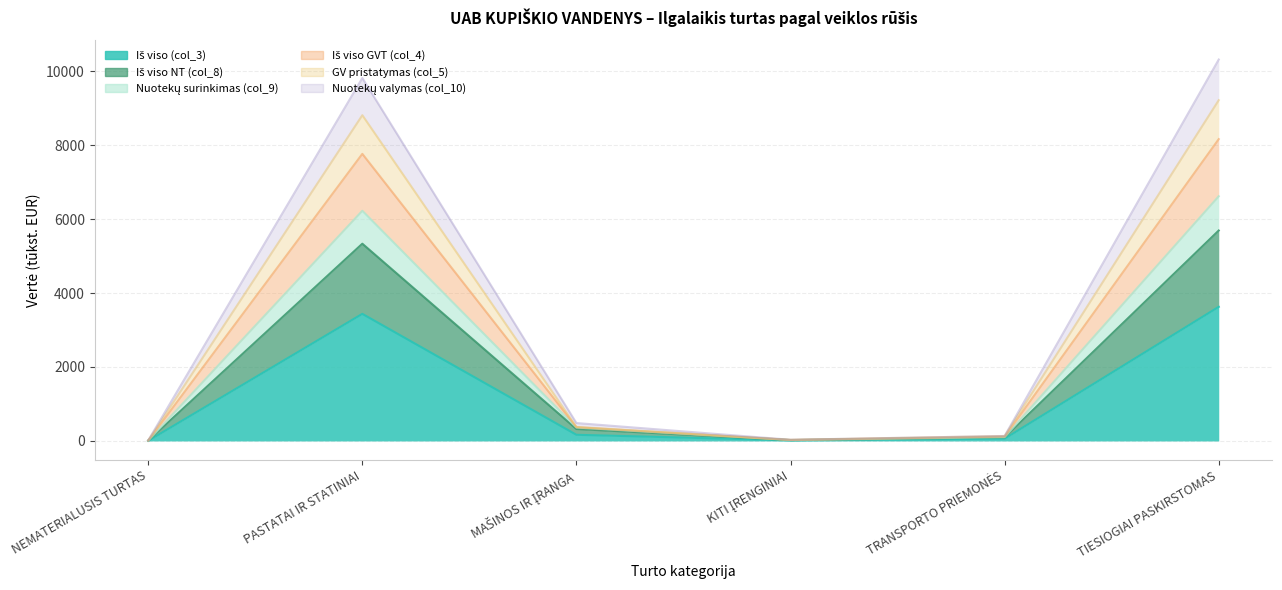

What is the difference between the Iš viso NT (col_8) values at TIESIOGIAI PASKIRSTOMAS and TRANSPORTO PRIEMONĖS?

5593.4